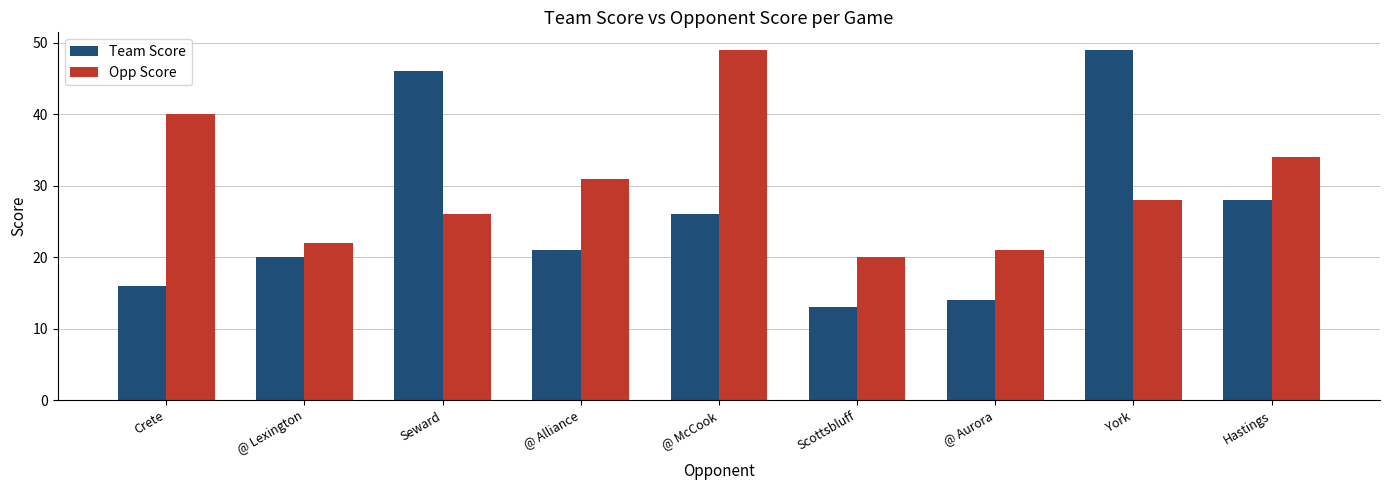

List the series in order of their overall mean, lowest first.

Team Score, Opp Score